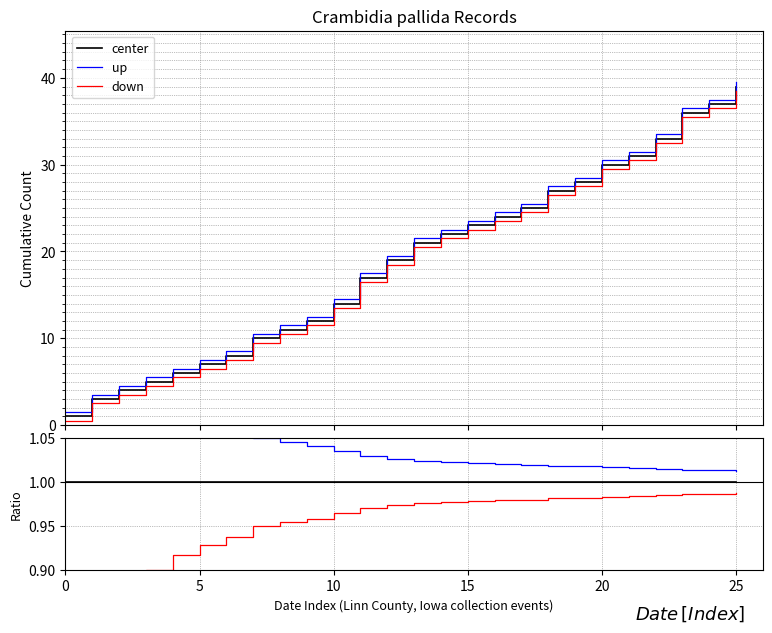

Rank the series at 21 from lowest to highest value.

down, center, up